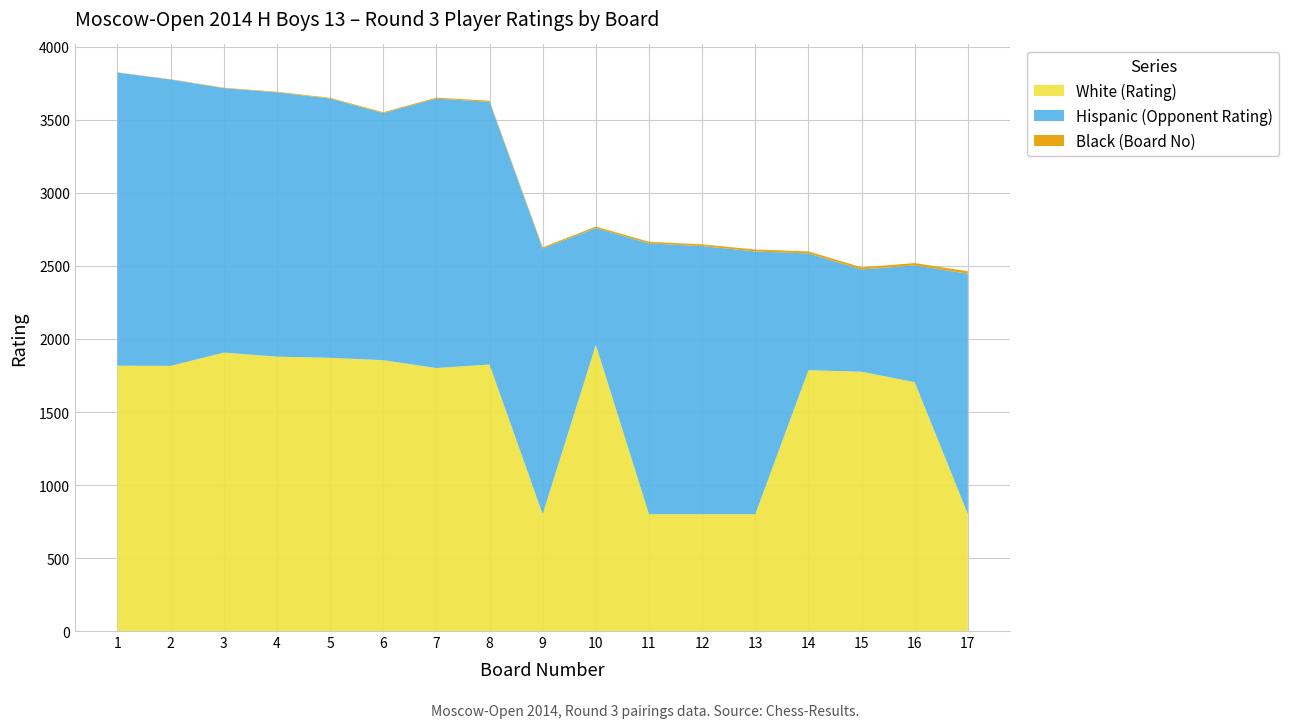

Reading left to right, what are all the values shown in this chart?

White (Rating): 1=1817	2=1816	3=1907	4=1879	5=1871	6=1855	7=1801	8=1825	9=800	10=1960	11=800	12=800	13=800	14=1786	15=1776	16=1704	17=800
Hispanic (Opponent Rating): 1=2008	2=1961	3=1811	4=1810	5=1776	6=1692	7=1845	8=1799	9=1819	10=800	11=1855	12=1836	13=1800	14=800	15=700	16=800	17=1647
Black (Board No): 1=1	2=2	3=3	4=4	5=5	6=6	7=7	8=8	9=9	10=10	11=11	12=12	13=13	14=14	15=15	16=16	17=17